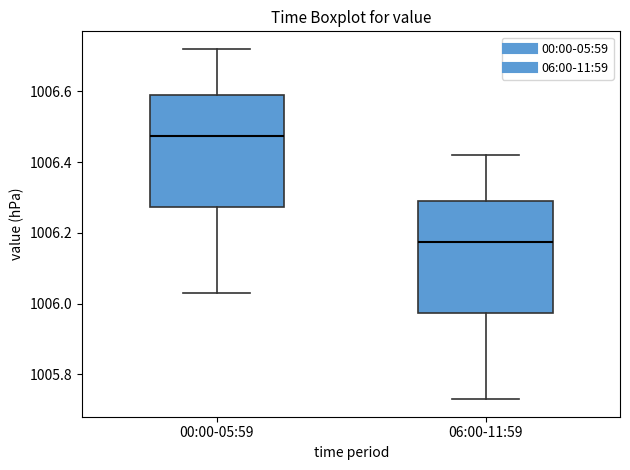

Which box has the lowest median line?

06:00-11:59